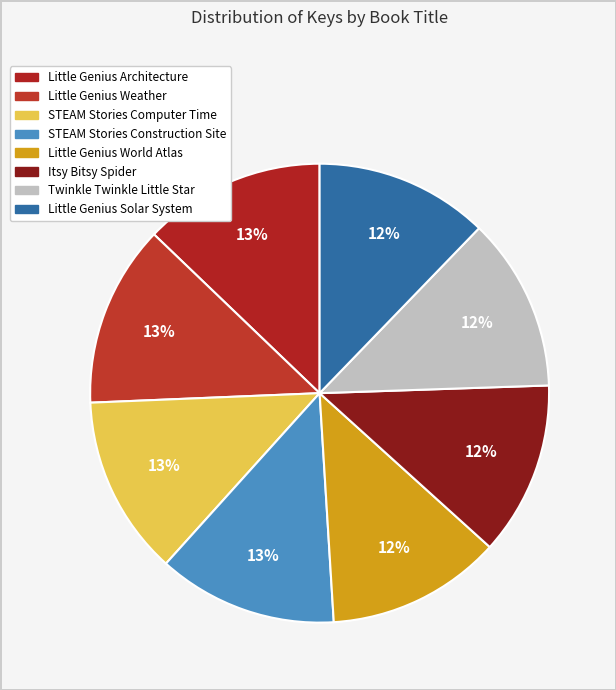

To the nearest percent, what is the average slice percentage?

12%